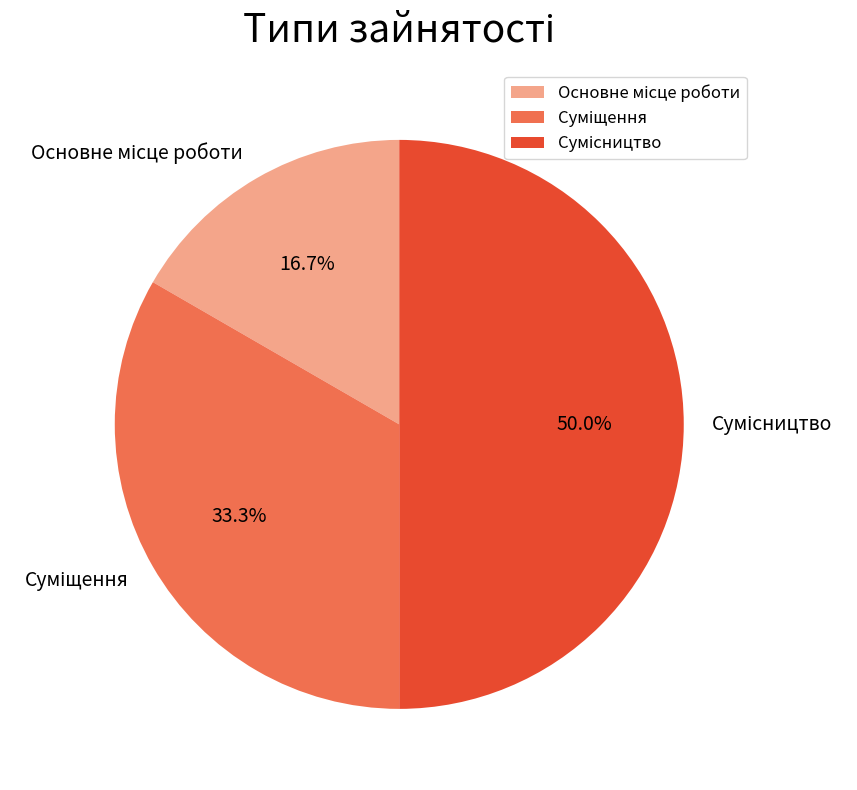

What is the smallest slice in the pie chart?

Основне місце роботи